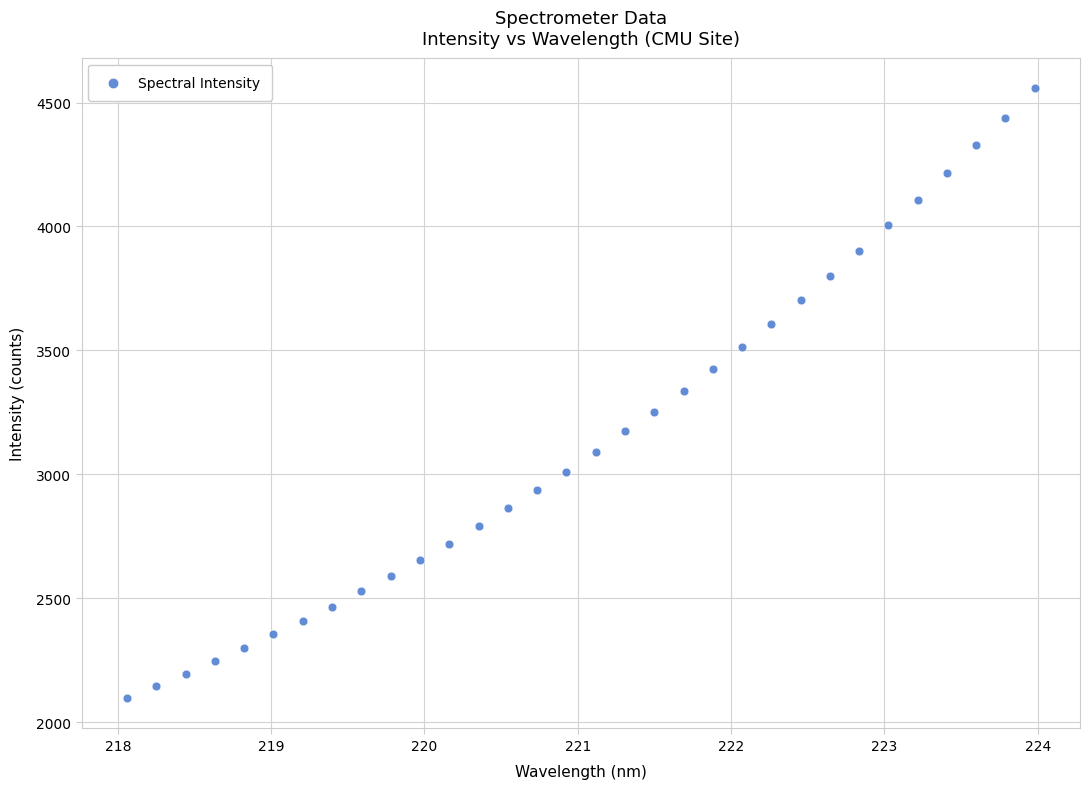

What is the range of X values (max minus min)?

5.9